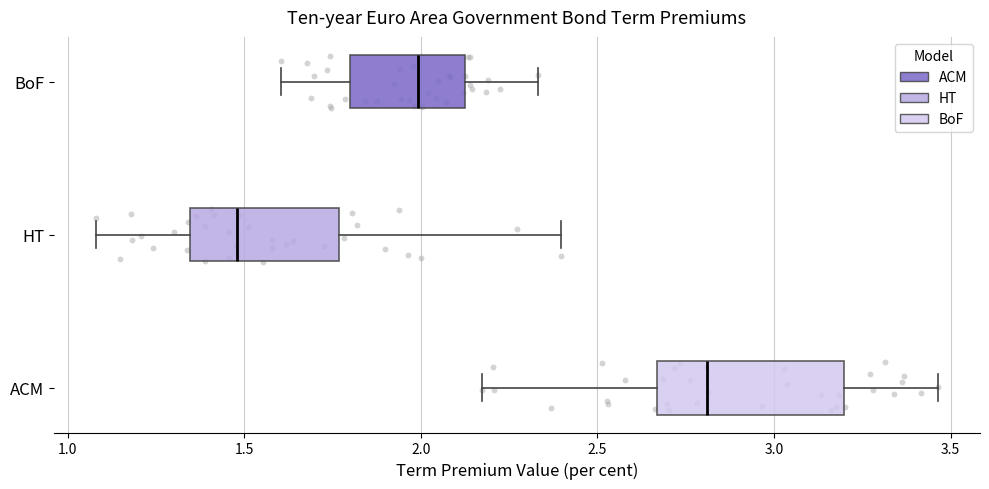

Reading bottom to top, transcribe this box plot: for each box, give where its median line is, the range the box spans, and where its two whiskers end, as read against the x-axis. The values are not printed on the chart, so give them approximately, as read against the axis.

ACM: median 2.80, box 2.65 to 3.20, whiskers 2.15 to 3.45
HT: median 1.50, box 1.35 to 1.75, whiskers 1.10 to 2.40
BoF: median 2.00, box 1.80 to 2.10, whiskers 1.60 to 2.35